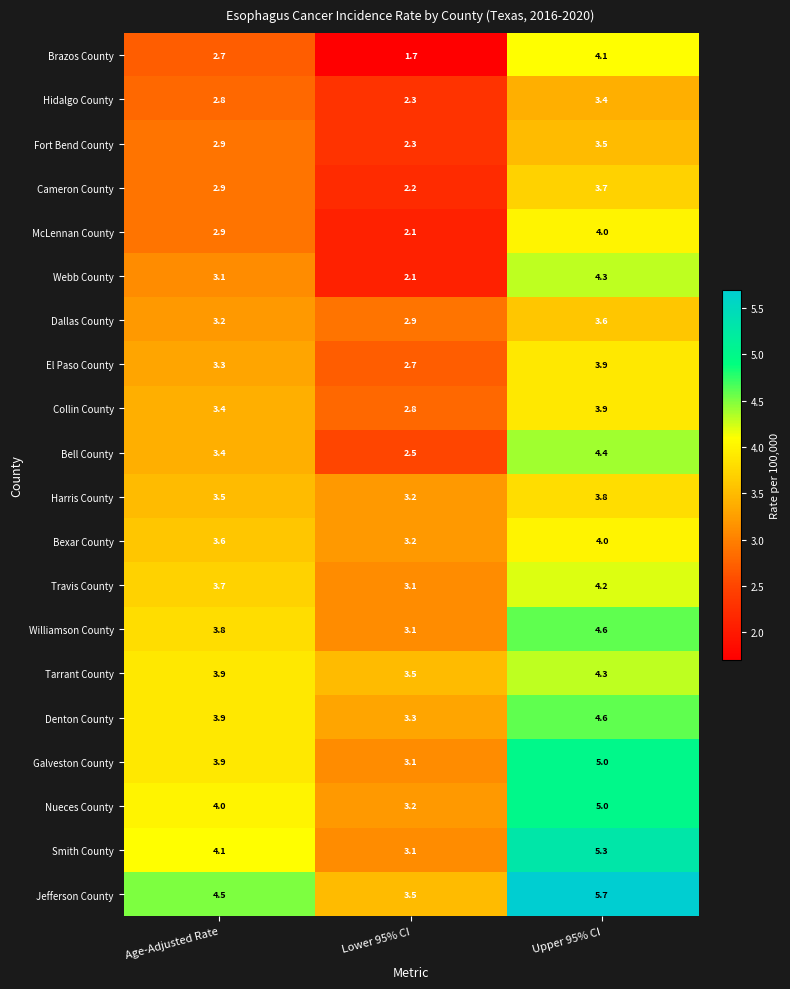

What is the spread (max minus min) of values at Upper 95% CI?

2.3